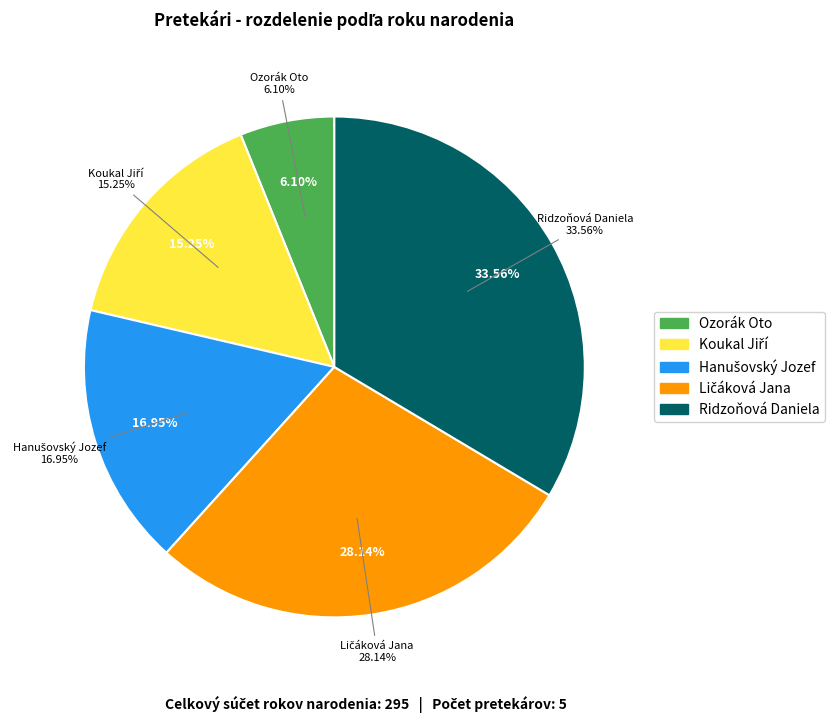

Which category has the smallest portion of the pie?

Ozorák Oto (hod diskom 1 kg - Muži)